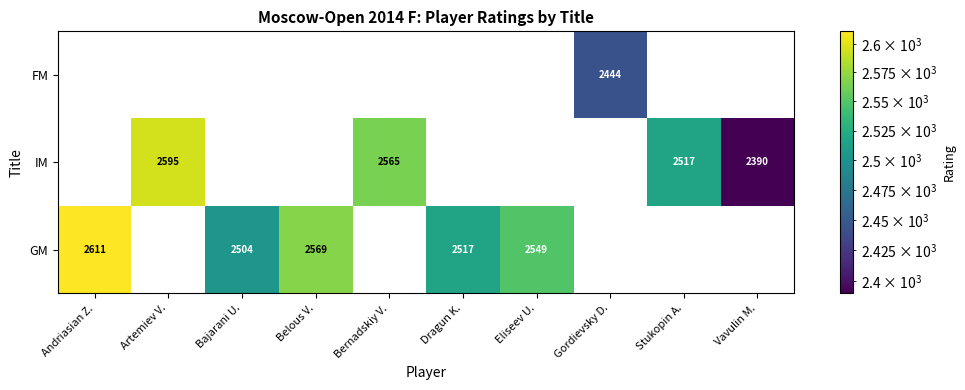

True or false: GM has a value of 2549 at Eliseev U..

True